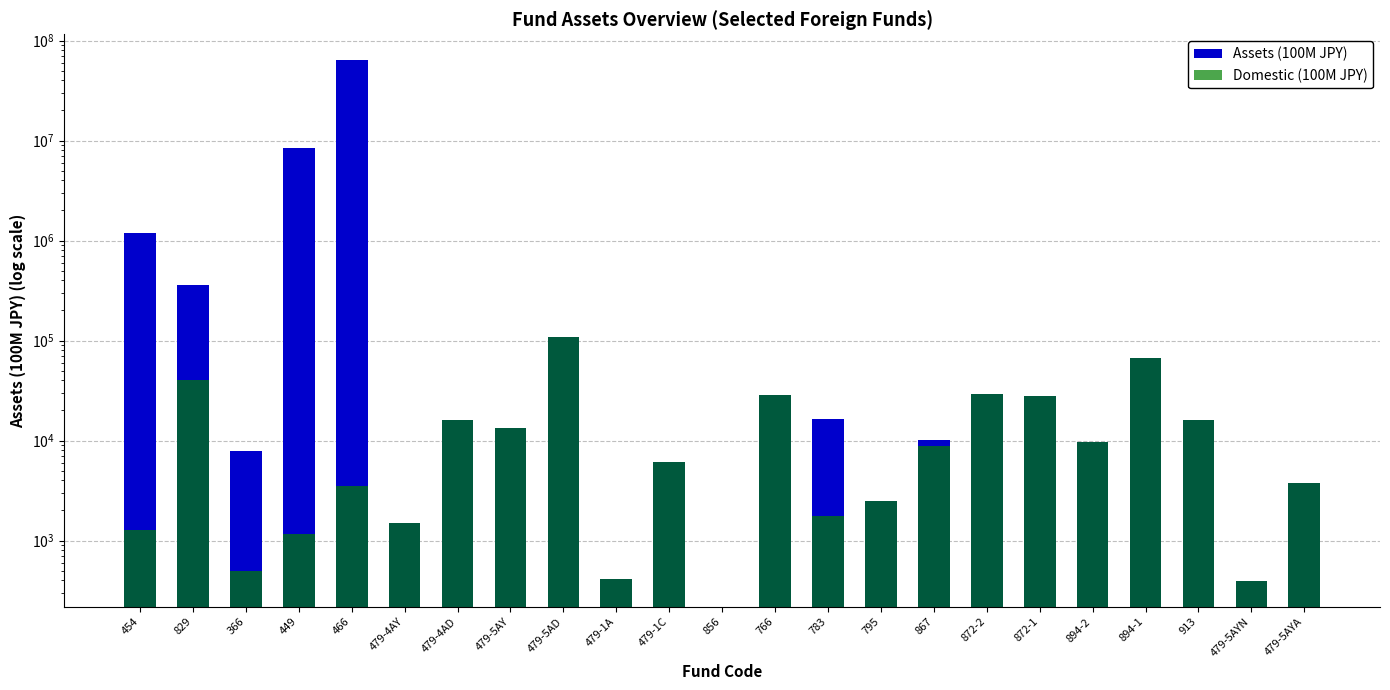

At which label is Domestic (100M JPY) closest to 54846?

894-1